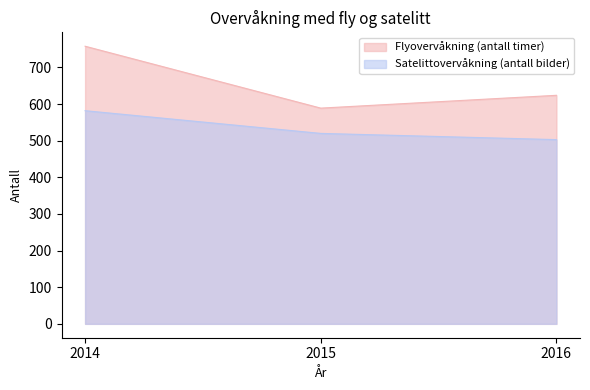

What is the sum of the Satelittovervåkning (antall bilder) values at 2016 and 2014?

1085